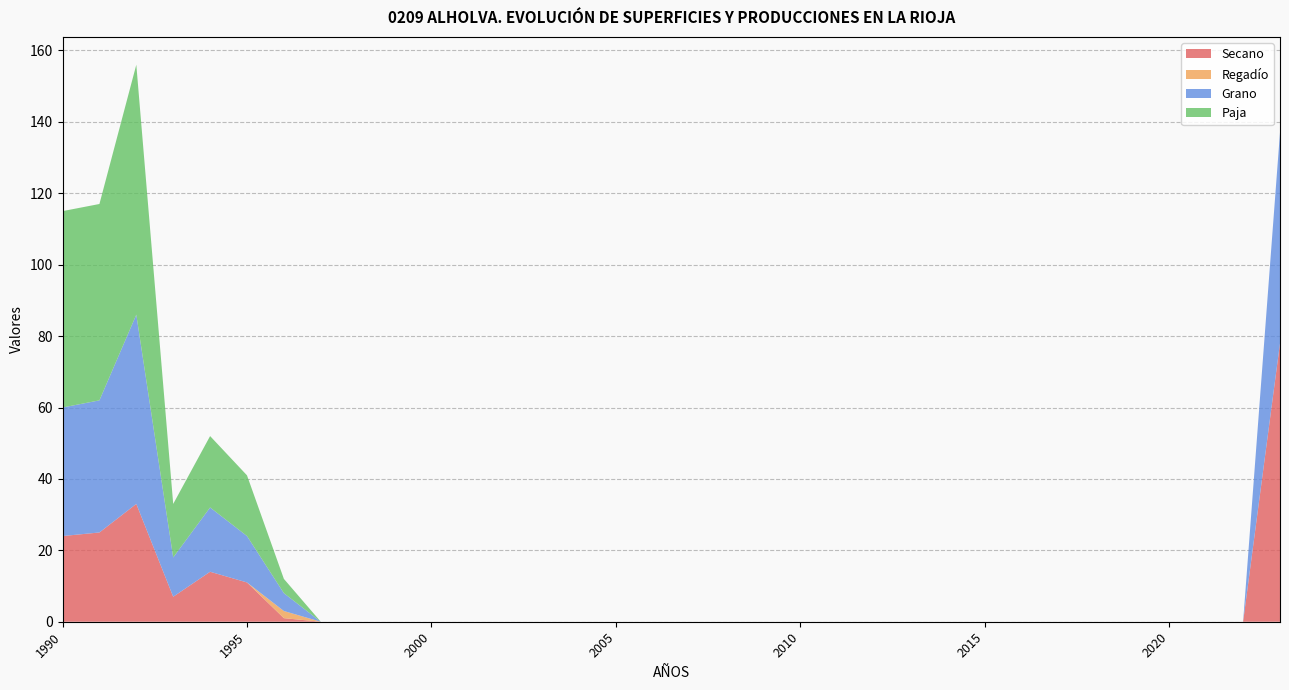

Reading left to right, extract all data points from this chart.

Secano: 1990=24	1991=25	1992=33	1993=7	1994=14	1995=11	1996=1	1997=0	1998=0	1999=0	2000=0	2001=0	2002=0	2003=0	2004=0	2005=0	2006=0	2007=0	2008=0	2009=0	2010=0	2011=0	2012=0	2013=0	2014=0	2015=0	2016=0	2017=0	2018=0	2019=0	2020=0	2021=0	2022=0	2023=78
Regadío: 1990=0	1991=0	1992=0	1993=0	1994=0	1995=0	1996=2	1997=0	1998=0	1999=0	2000=0	2001=0	2002=0	2003=0	2004=0	2005=0	2006=0	2007=0	2008=0	2009=0	2010=0	2011=0	2012=0	2013=0	2014=0	2015=0	2016=0	2017=0	2018=0	2019=0	2020=0	2021=0	2022=0	2023=0
Grano: 1990=36	1991=37	1992=53	1993=11	1994=18	1995=13	1996=5	1997=0	1998=0	1999=0	2000=0	2001=0	2002=0	2003=0	2004=0	2005=0	2006=0	2007=0	2008=0	2009=0	2010=0	2011=0	2012=0	2013=0	2014=0	2015=0	2016=0	2017=0	2018=0	2019=0	2020=0	2021=0	2022=0	2023=59
Paja: 1990=55	1991=55	1992=70	1993=15	1994=20	1995=17	1996=4	1997=0	1998=0	1999=0	2000=0	2001=0	2002=0	2003=0	2004=0	2005=0	2006=0	2007=0	2008=0	2009=0	2010=0	2011=0	2012=0	2013=0	2014=0	2015=0	2016=0	2017=0	2018=0	2019=0	2020=0	2021=0	2022=0	2023=0